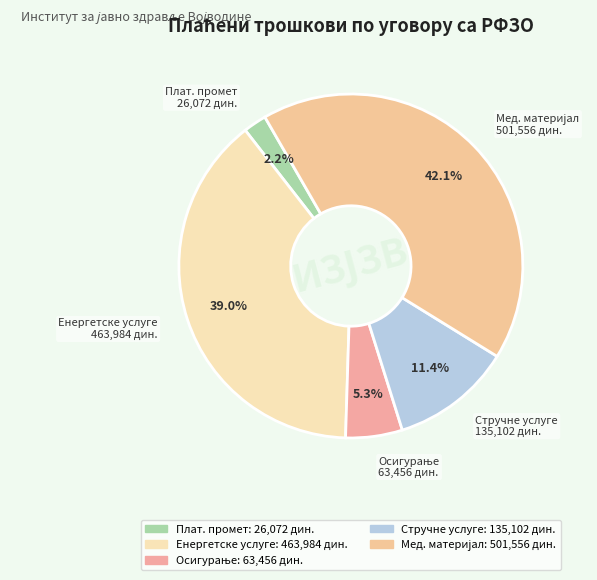

How many segments does this pie chart have?

5